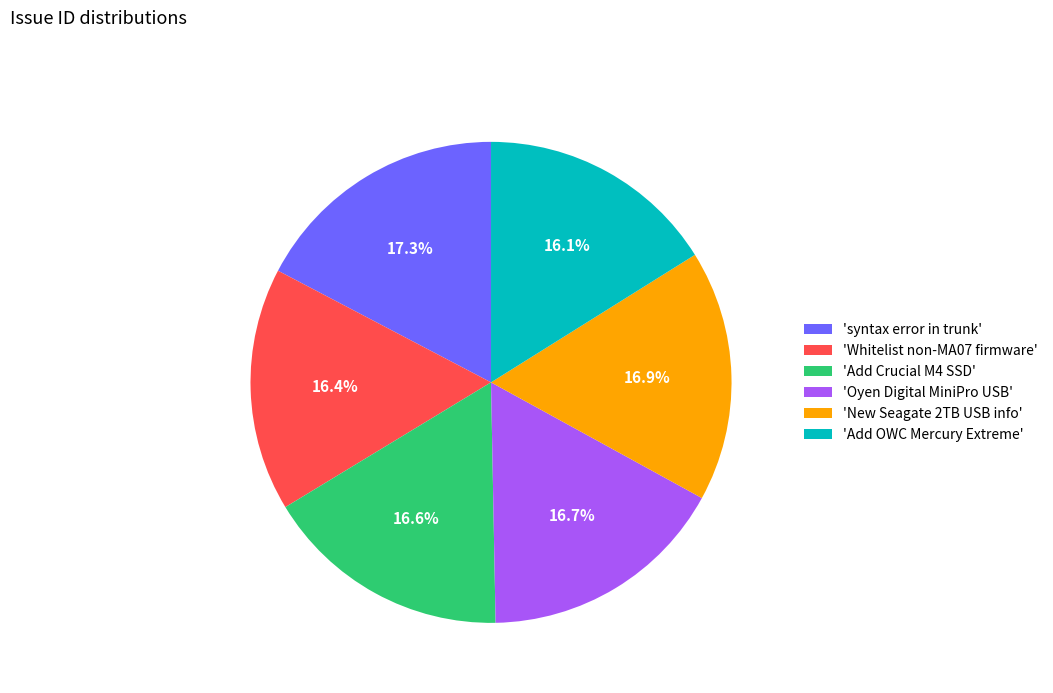

What portion of the pie excludes 'syntax error in trunk'?

82.7%